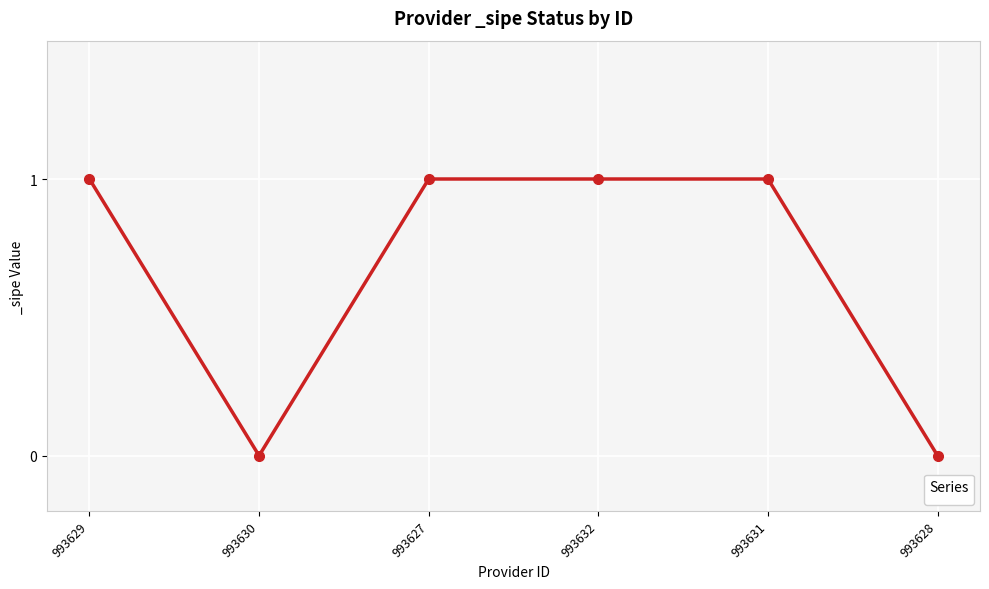

What is the label of the 6th point from the left?

993628